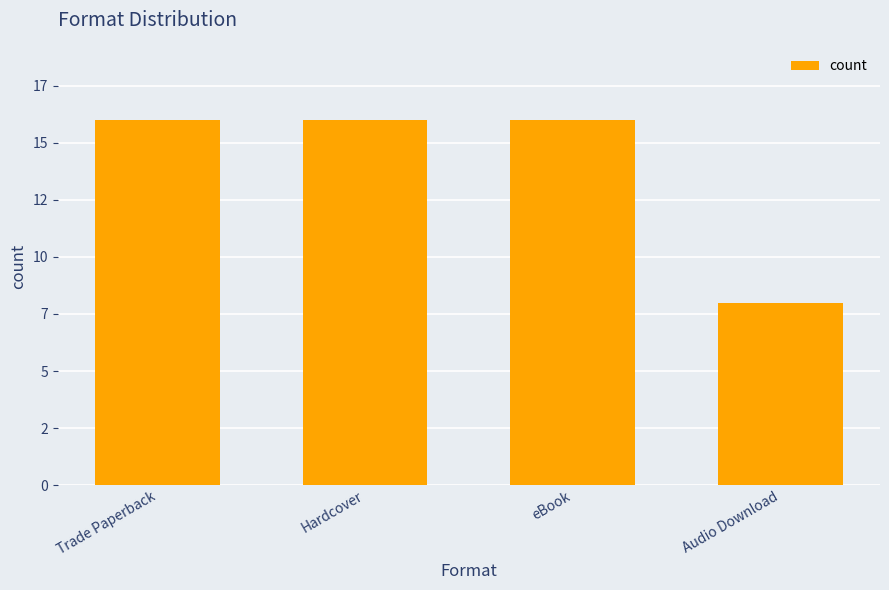

List the labels in order of value, largest first.

Trade Paperback, Hardcover, eBook, Audio Download